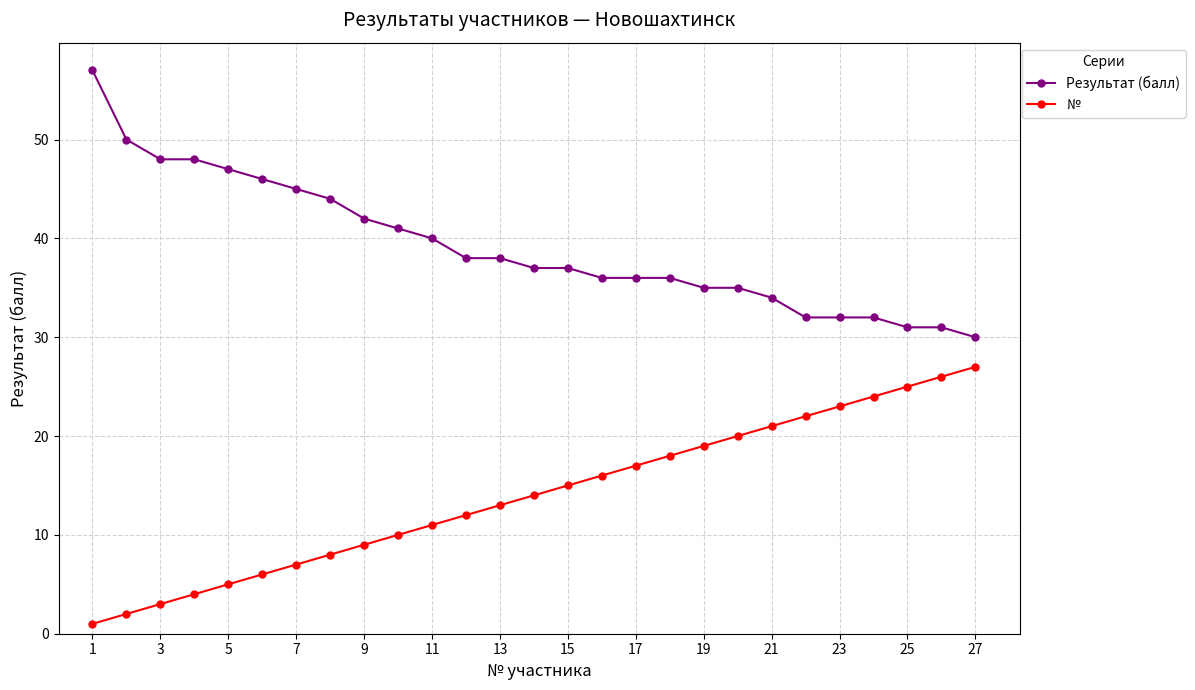

Which series has the largest total across all categories?

Результат (балл)